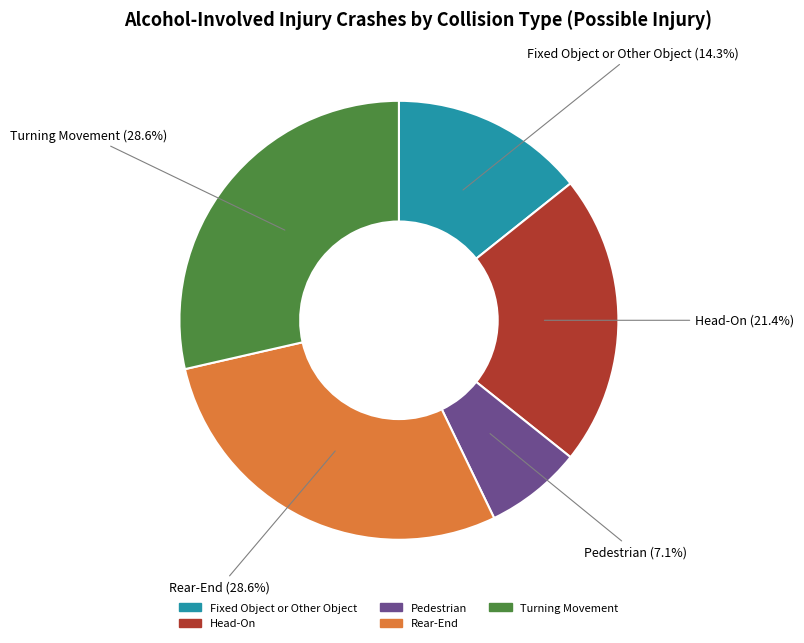

Which slice is the smallest?

Pedestrian